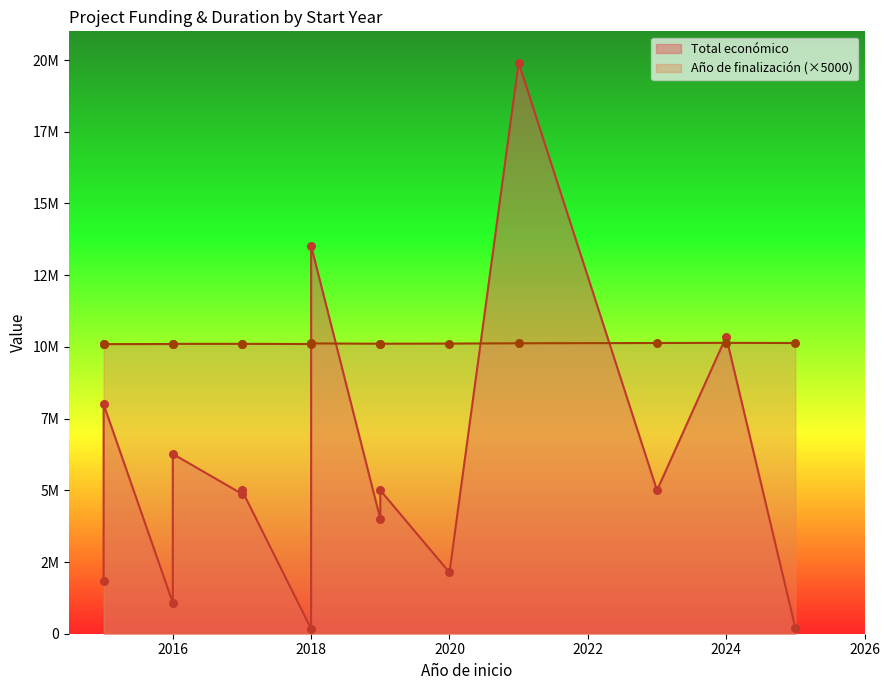

At how many categories does at least one series exceed 686690?

13